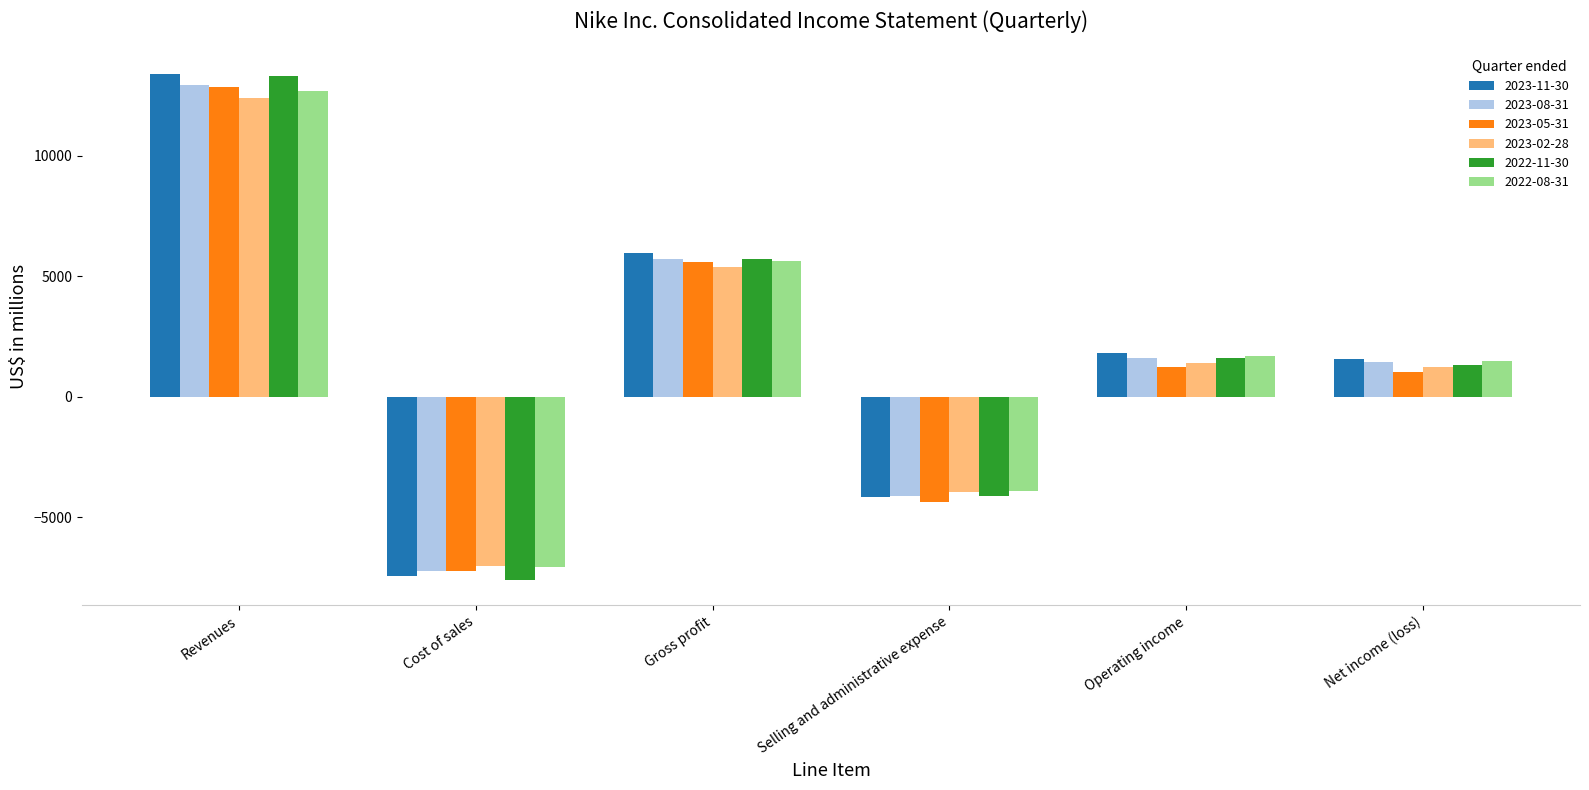

How many 2023-08-31 values are between -4116 and 5720?

4